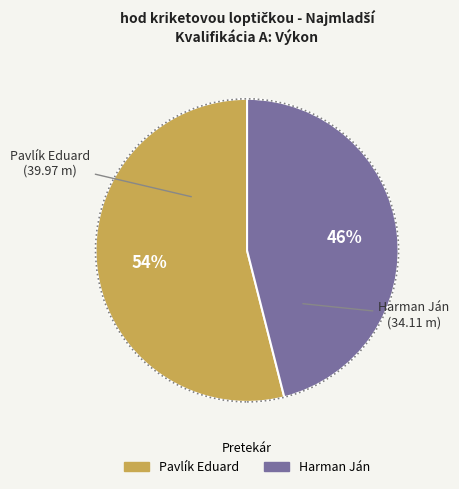

The Harman Ján slice represents 46% of the pie. True or false?

True